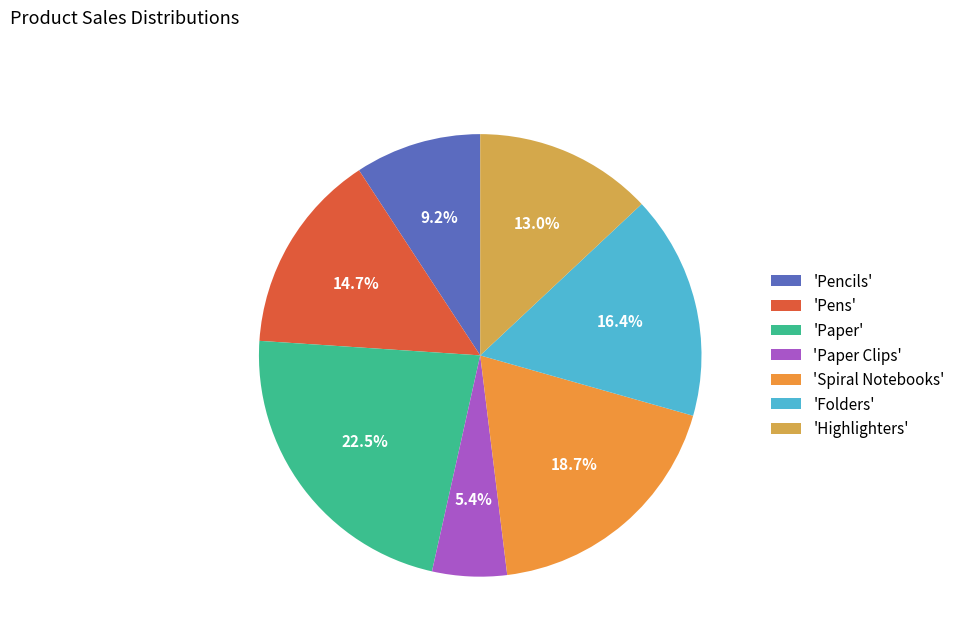

To the nearest percent, what is the difference between the largest and smallest slice percentages?

17%